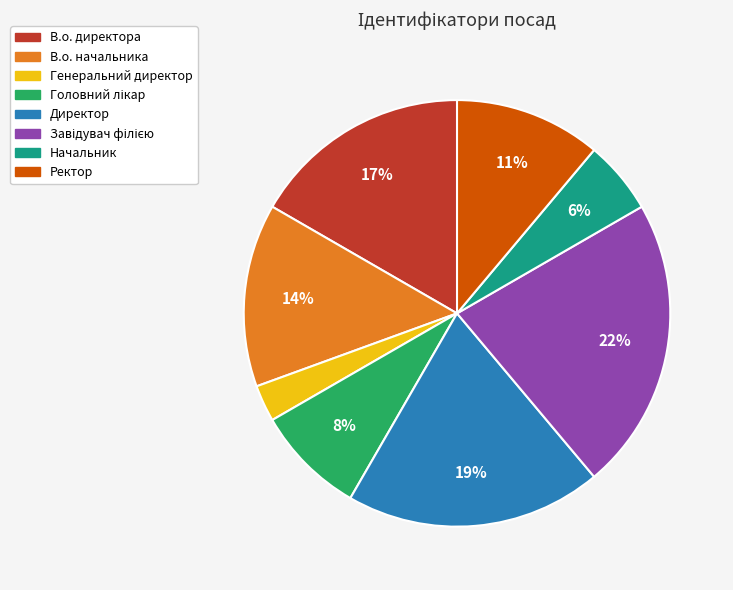

How many segments does this pie chart have?

8